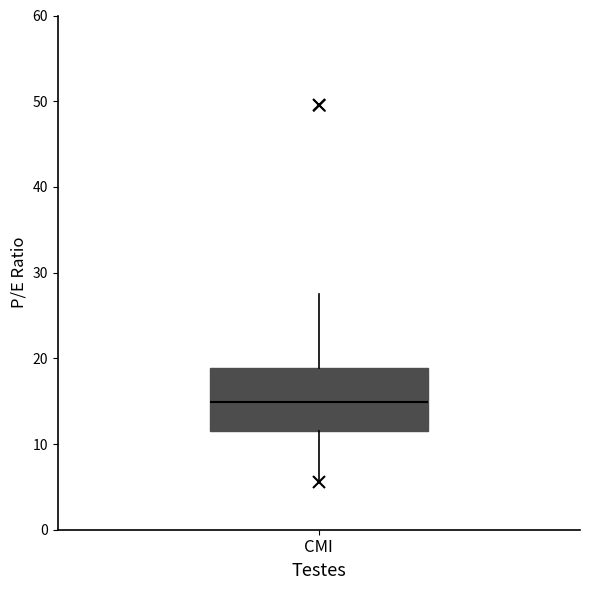

Where does the upper whisker of the box for CMI end on the y-axis? The values are not printed on the chart, so give them approximately, as read against the axis.

28